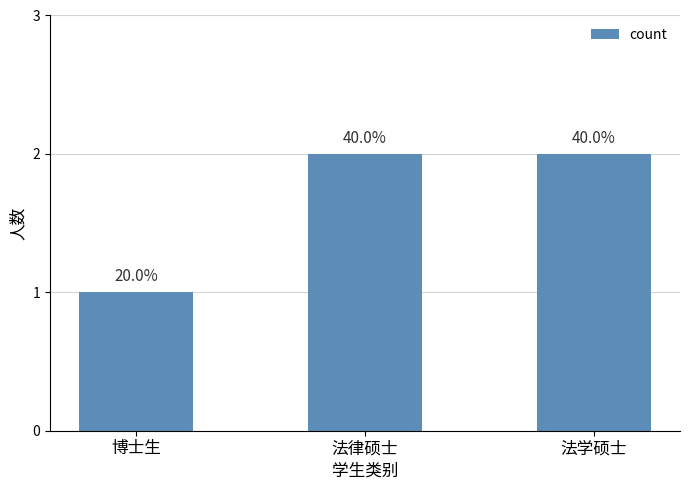

Rank the categories by value from highest to lowest.

法律硕士, 法学硕士, 博士生